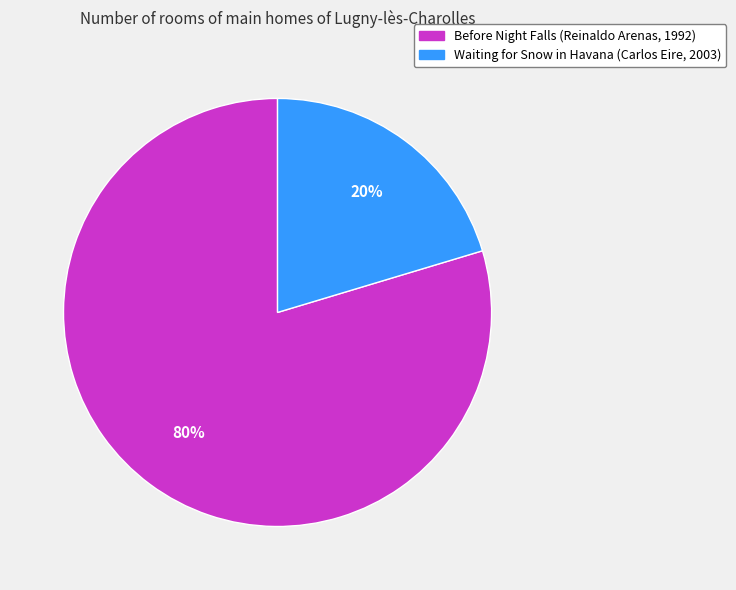

The Before Night Falls (Reinaldo Arenas, 1992) slice represents 73% of the pie. True or false?

False